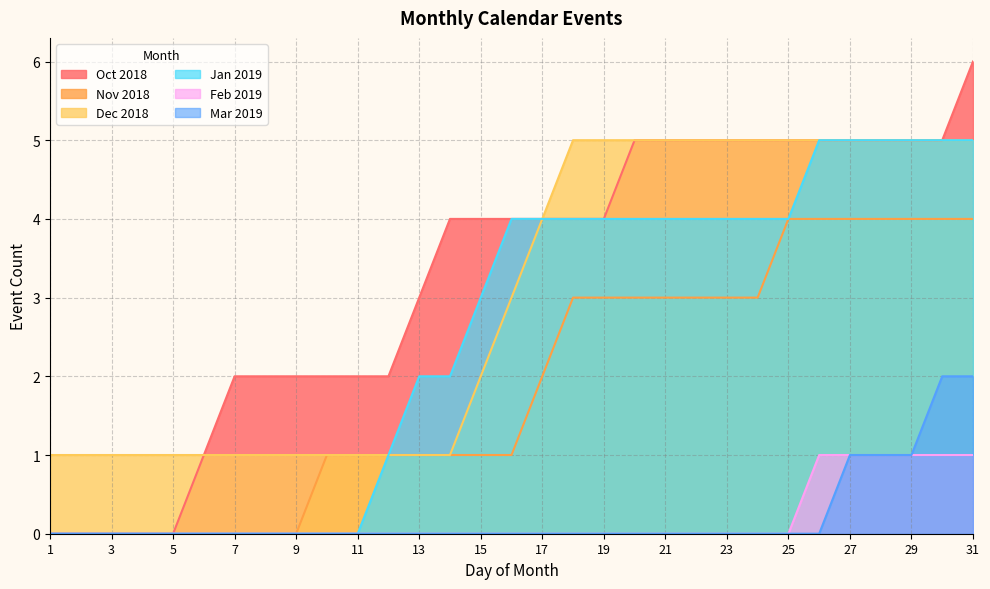

Is the value of Nov 2018 at 1 greater than the value of Dec 2018 at 8?

No